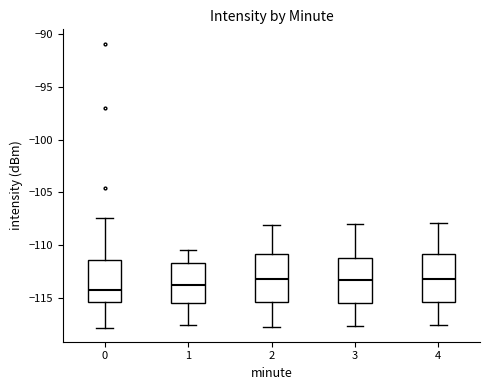

Reading left to right, read every box against the y-axis: the position of its median line, the range the box covers, and the ends of its whiskers. The values are not printed on the chart, so give them approximately, as read against the axis.

0: median -114.5, box -115.5 to -111.5, whiskers -118.0 to -107.5
1: median -113.5, box -115.5 to -111.5, whiskers -117.5 to -110.5
2: median -113.0, box -115.5 to -111.0, whiskers -118.0 to -108.0
3: median -113.5, box -115.5 to -111.0, whiskers -117.5 to -108.0
4: median -113.0, box -115.5 to -111.0, whiskers -117.5 to -108.0